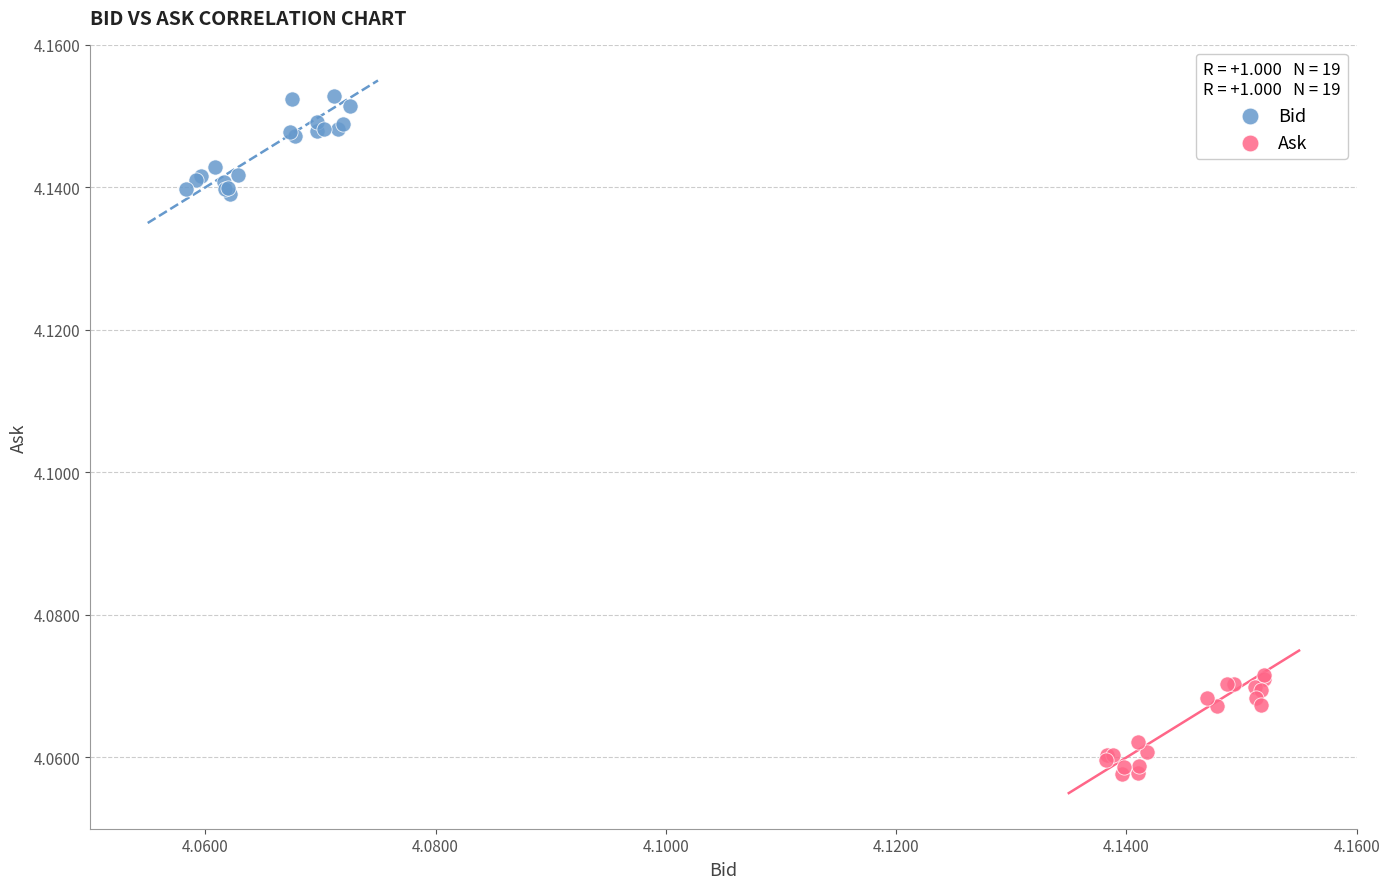

Which series reaches the minimum Y coordinate?

Ask